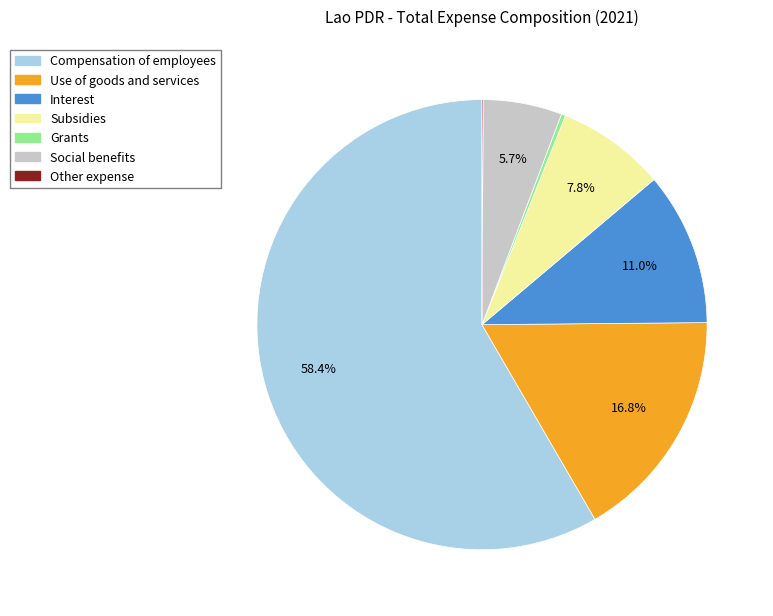

What percentage is NOT represented by Use of goods and services?

83.2%